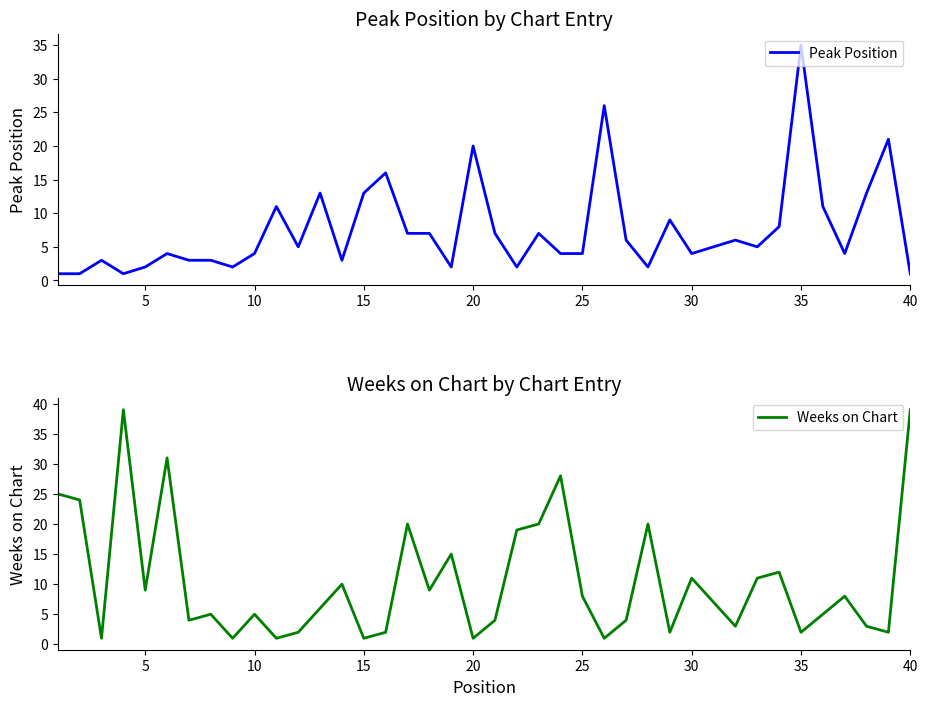

Which series ends up on top after the final intersection of Weeks on Chart and Peak Position?

Weeks on Chart